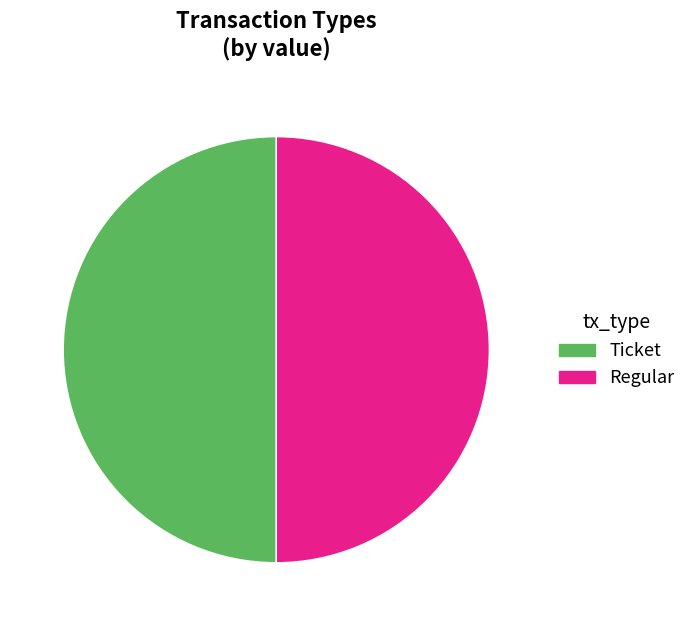

True or false: Ticket accounts for 42% of the total.

False